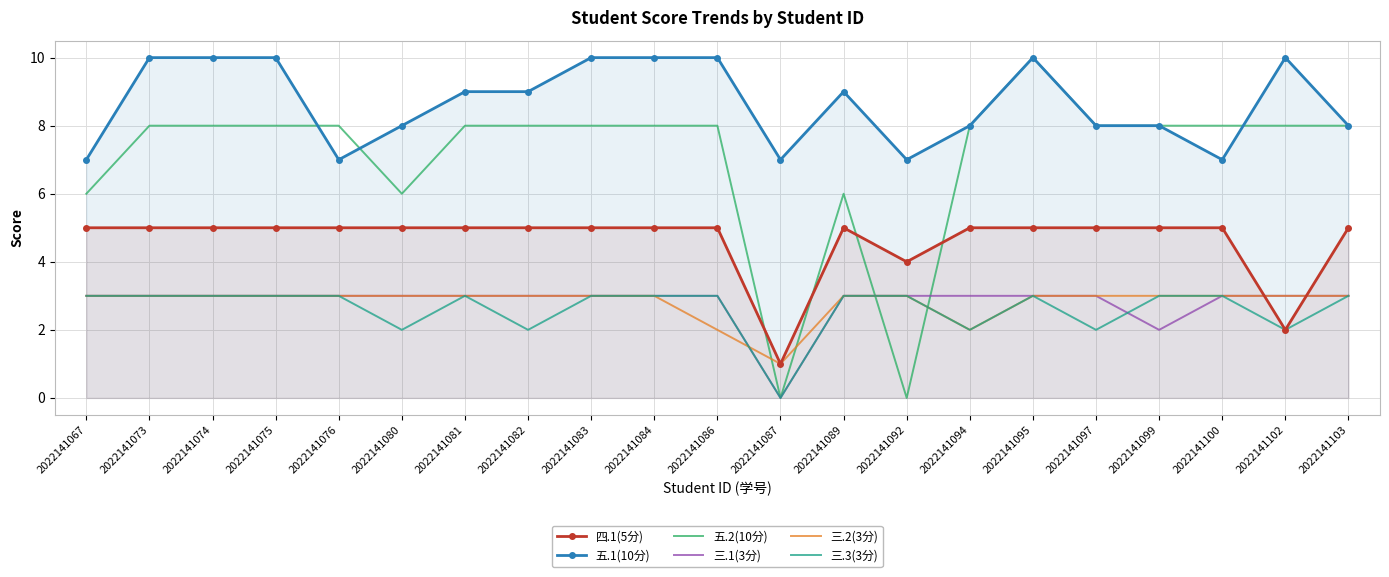

True or false: 五.1(10分) and 四.1(5分) cross at least once.

False